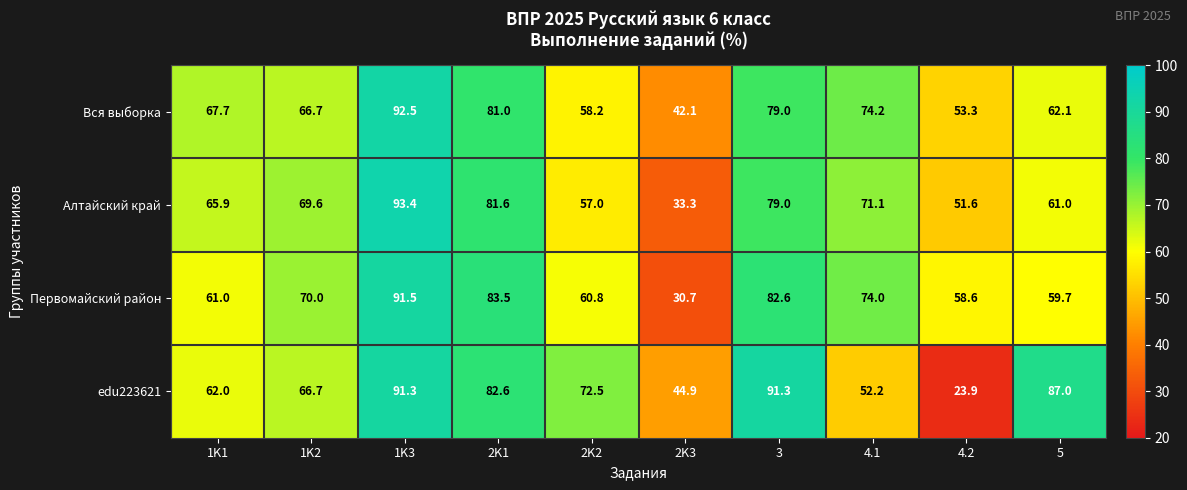

Read the edu223621 value at 2K1.

82.6